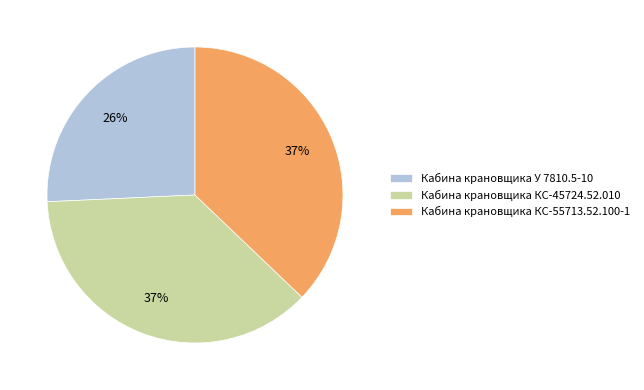

Is Кабина крановщика У 7810.5-10 the majority of the pie?

No